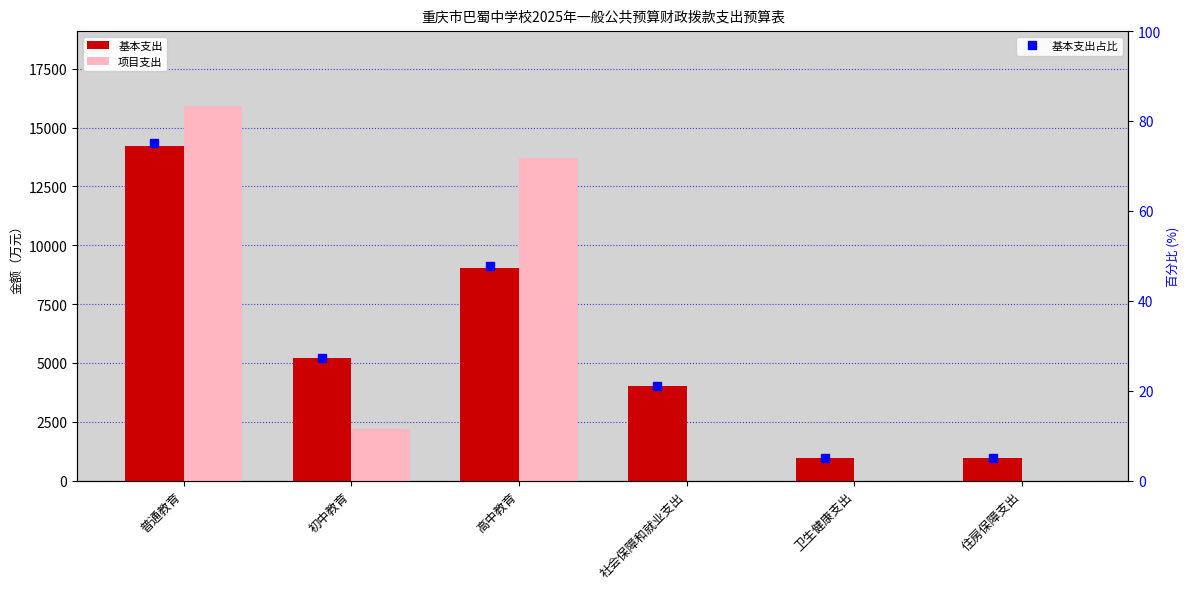

How many distinct data groups are displayed?

3